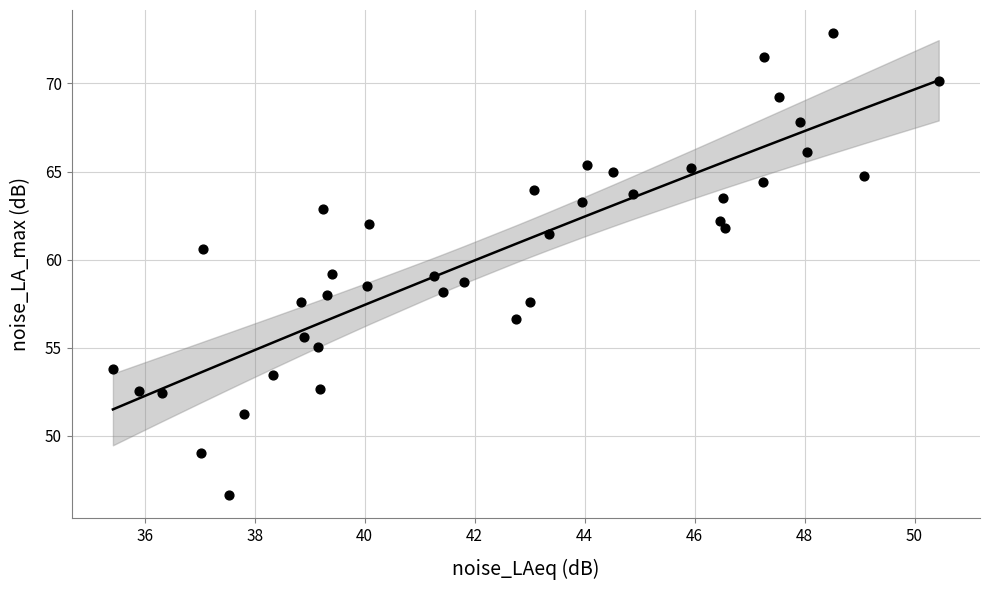

What is the range of X values (max minus min)?

15.0